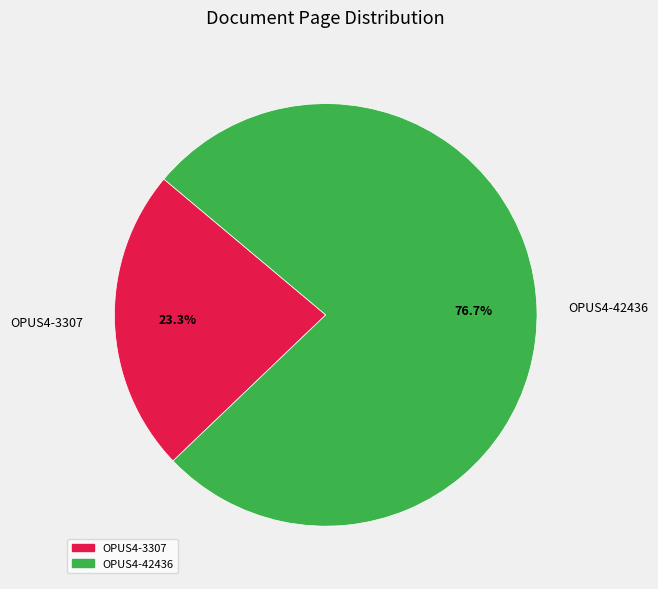

What percentage is the OPUS4-42436 slice, to the nearest percent?

77%